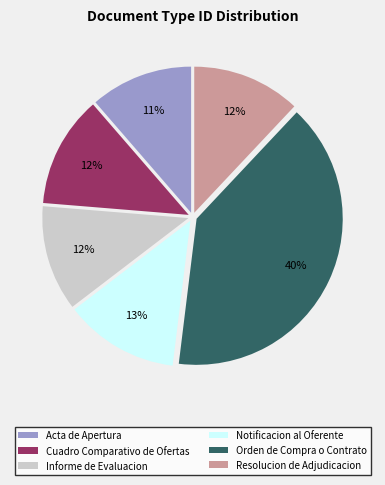

Combined, do Informe de Evaluacion and Cuadro Comparativo de Ofertas account for over 50%?

No